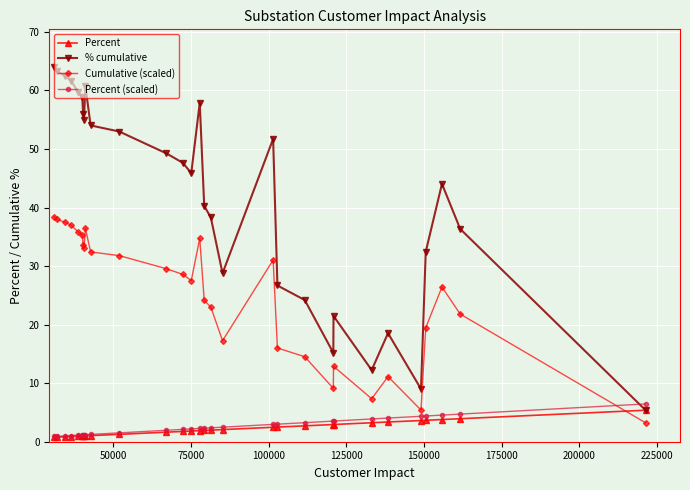

True or false: Cumulative (scaled) has more than 0 points higher than both neighbors.

True